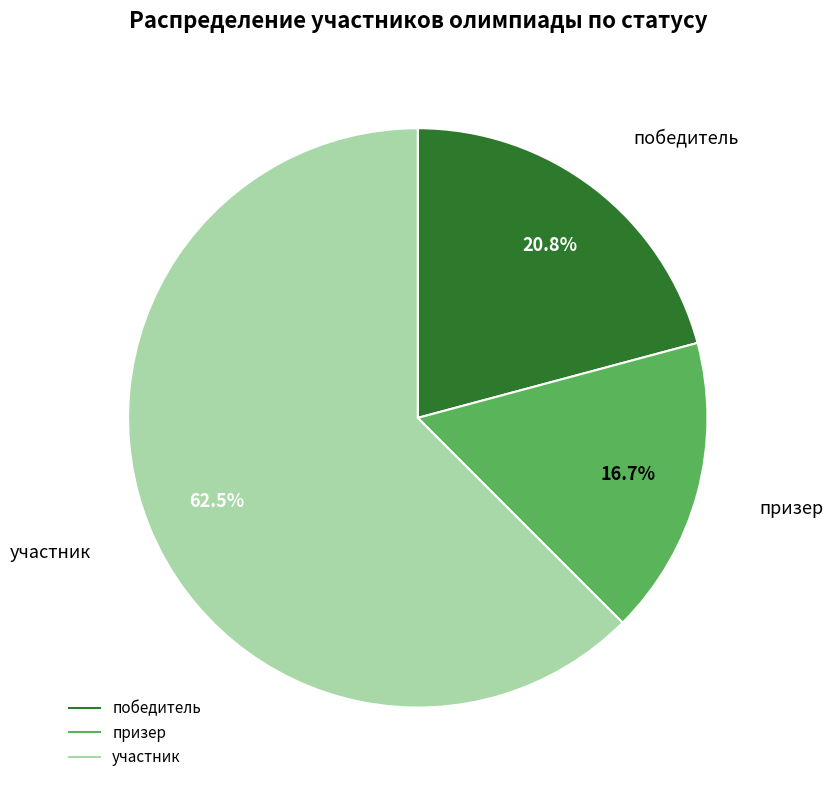

Between участник and победитель, which is larger?

участник